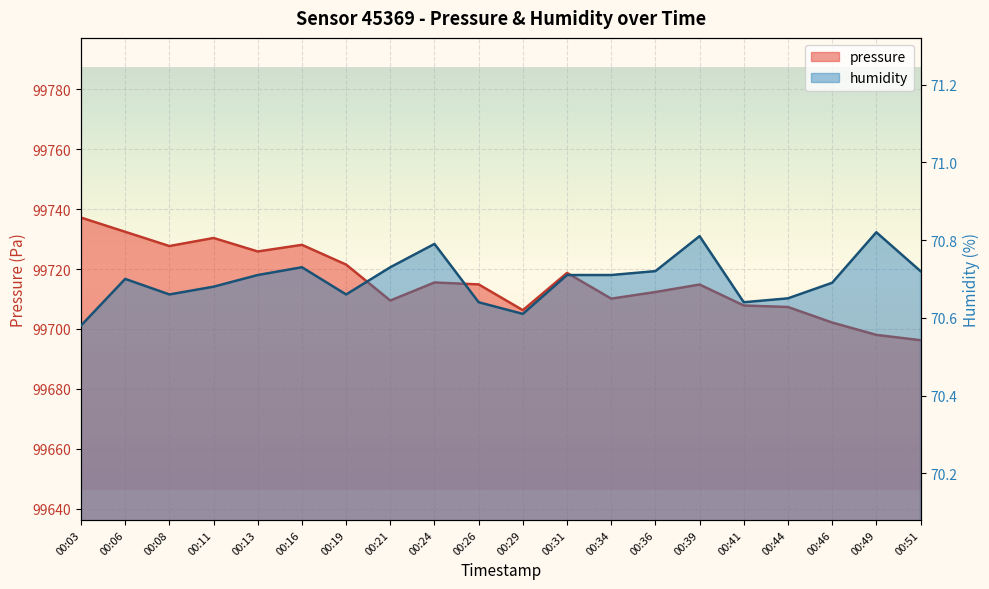

What is the highest value of the pressure series?

99737.2